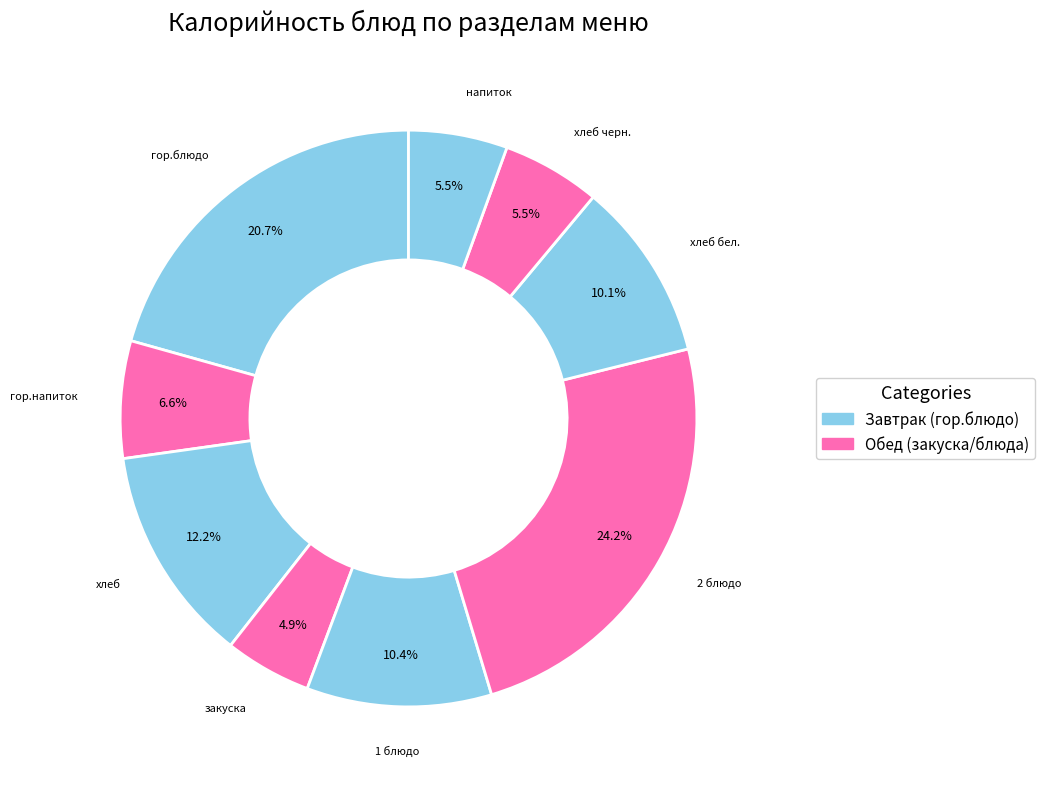

To the nearest percent, what is the difference between the largest and smallest slice percentages?

19%